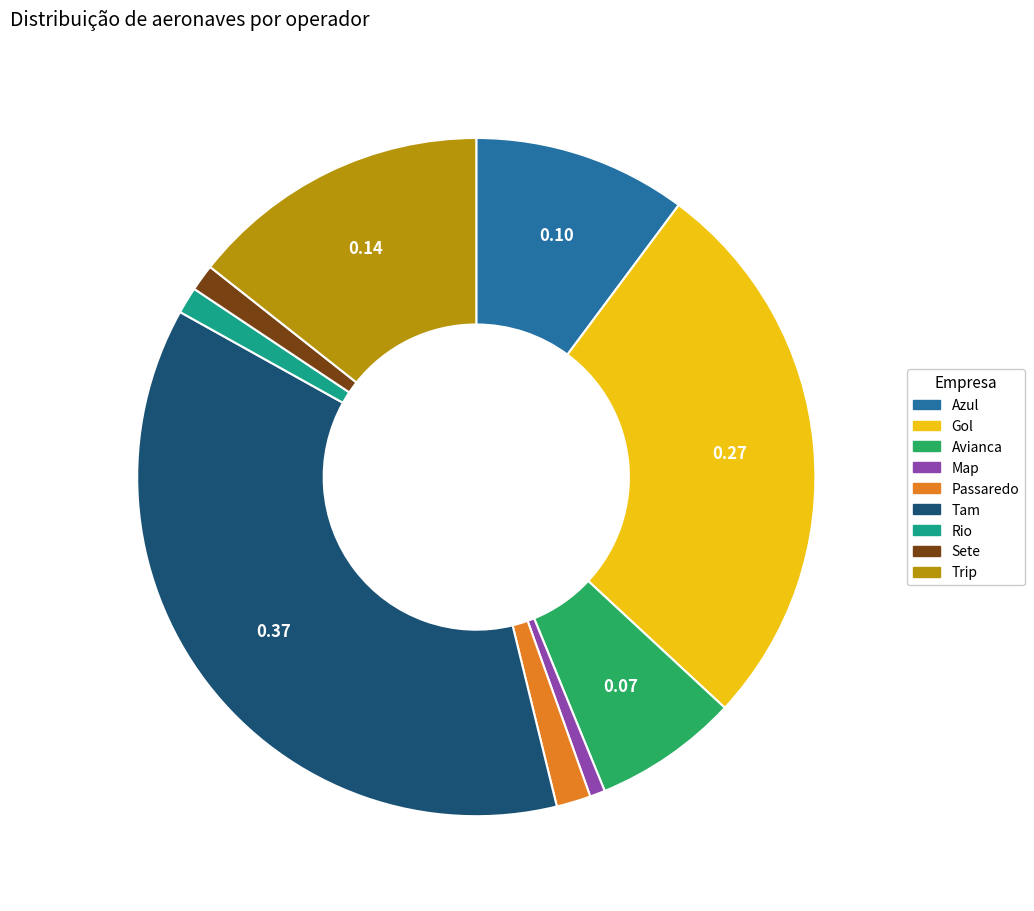

True or false: Passaredo accounts for 2% of the total.

True